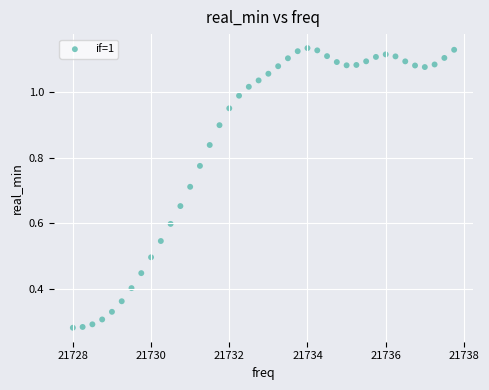

What is the range of X values (max minus min)?

9.8